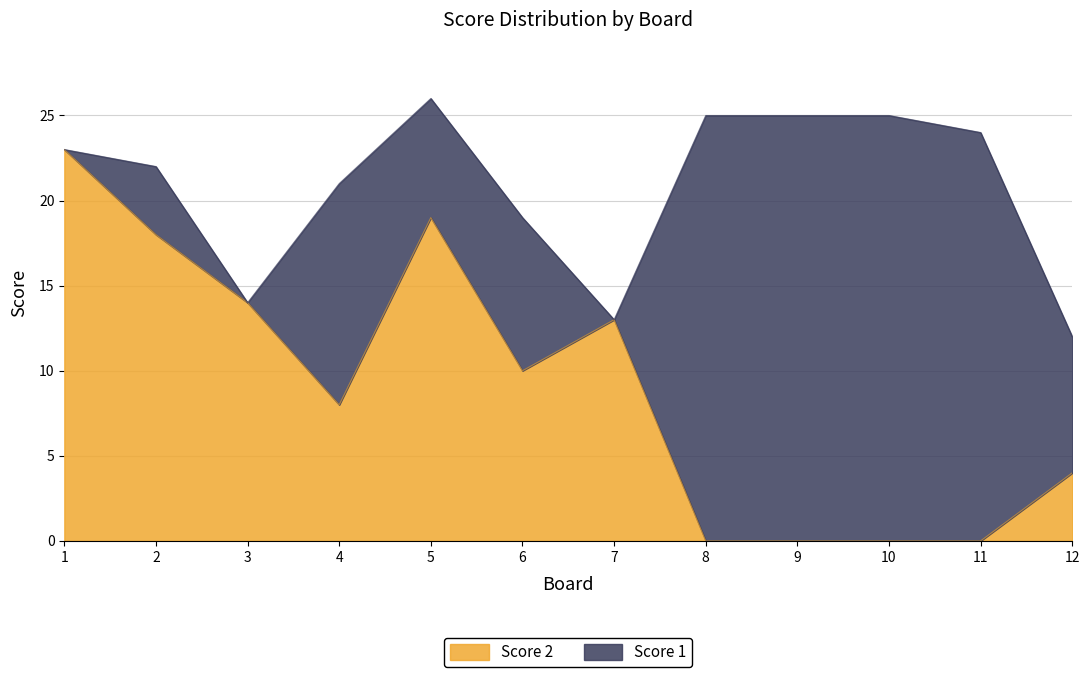

How many data points are above 10?

5